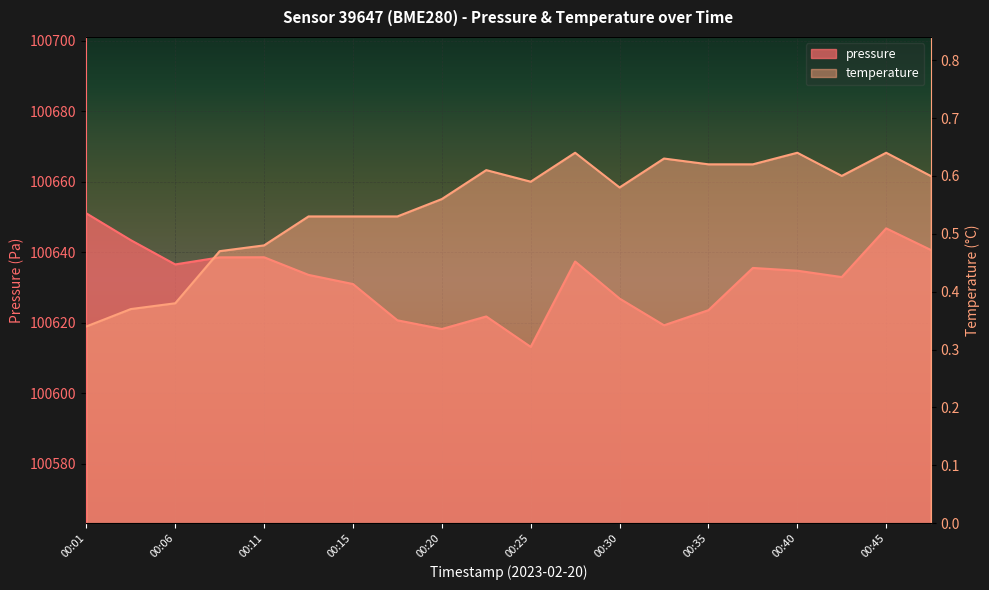

True or false: temperature and pressure intersect in this chart.

False